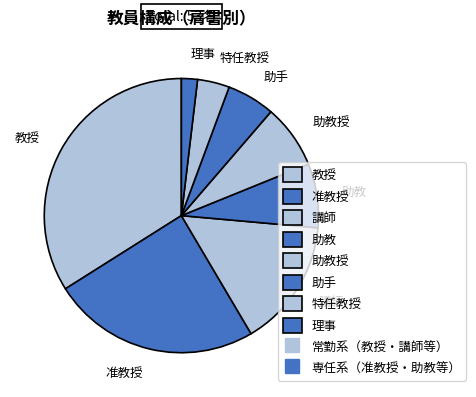

Is the sum of 特任教授 and 講師 greater than half?

No